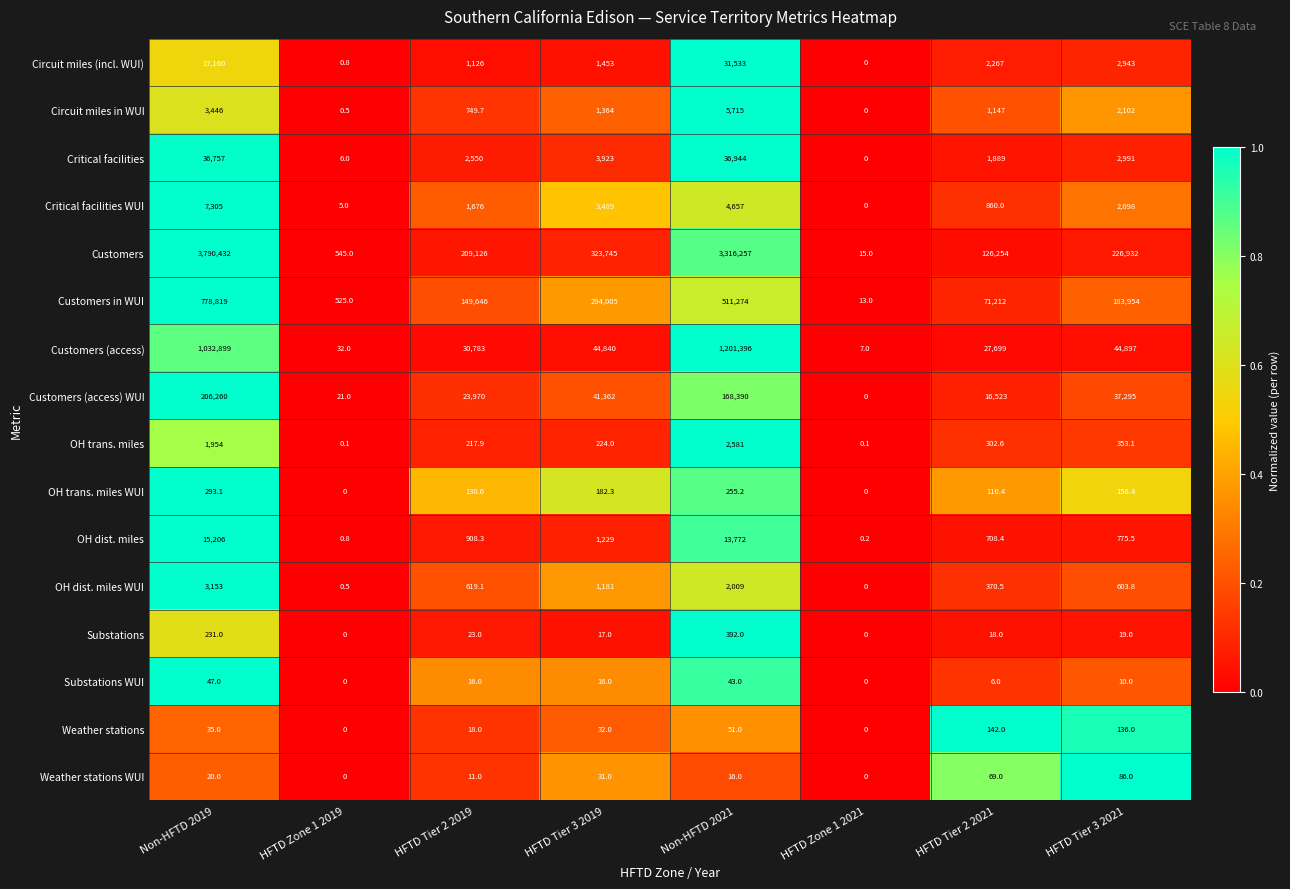

What is the maximum value for Substations?

392.0